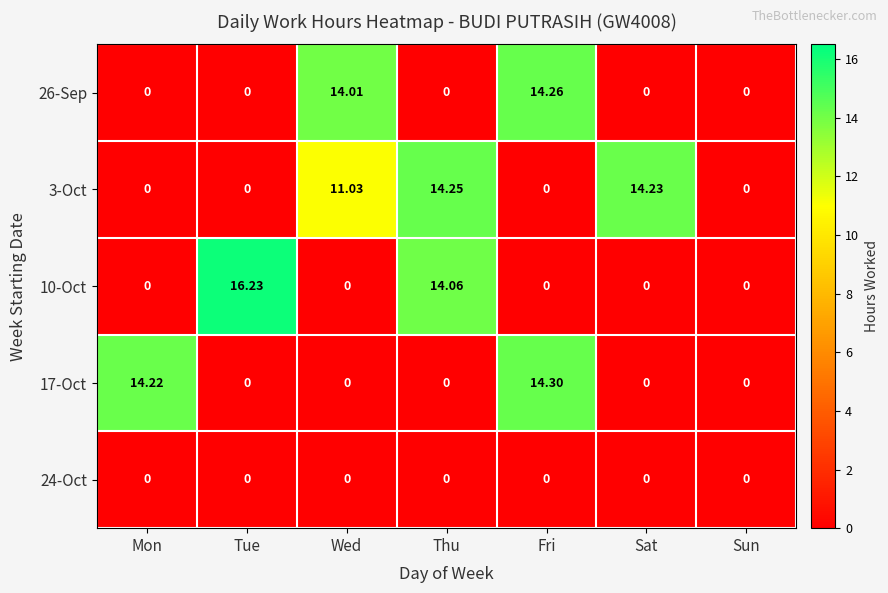

Where is 3-Oct nearest to the value 7?

Wed